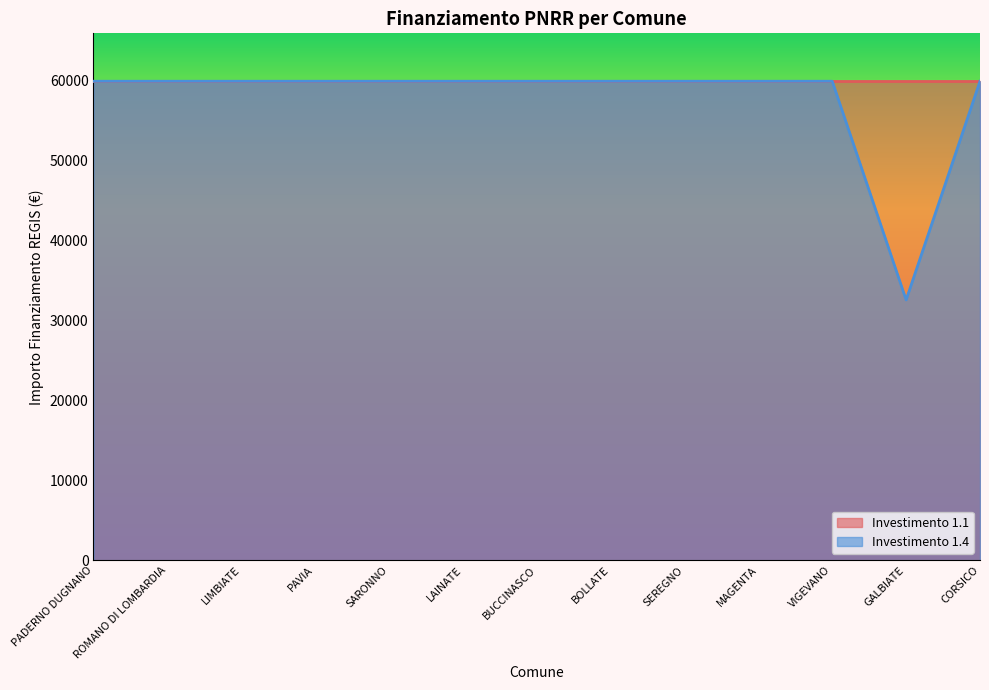

What is the difference between the maximum and minimum values?

27377